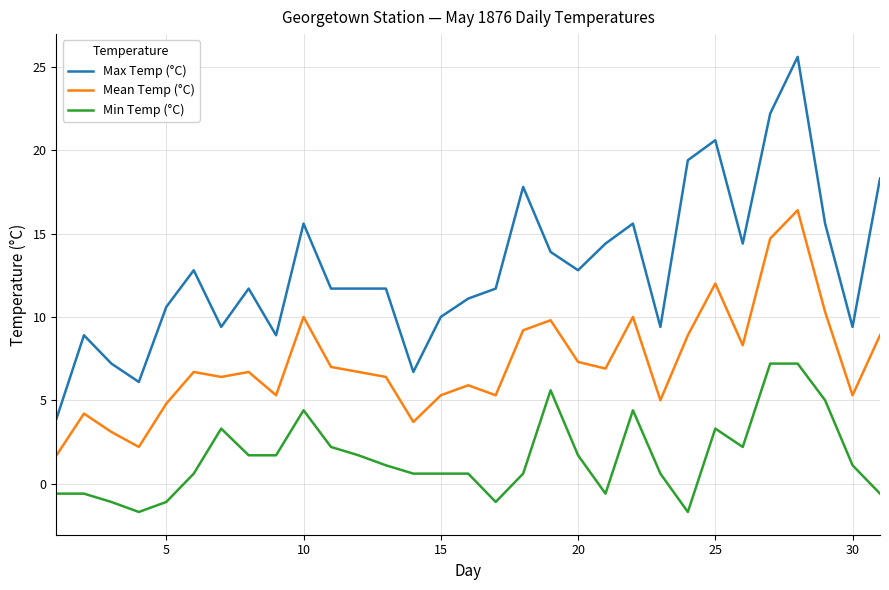

True or false: Max Temp (°C) and Min Temp (°C) intersect in this chart.

False